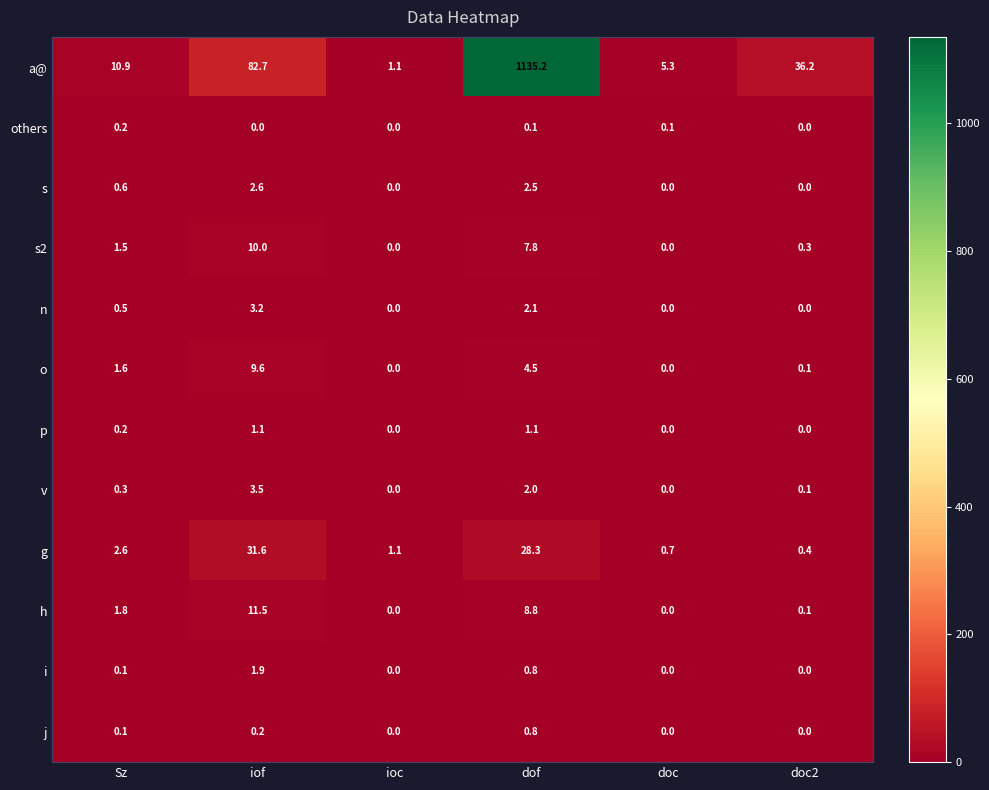

What is the total value across all series at Sz?

20.4